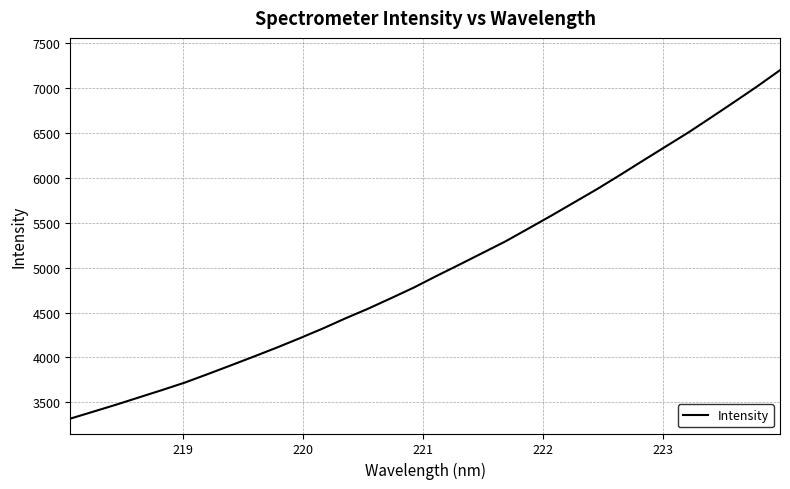

Is this an area chart (filled region under the line)?

No